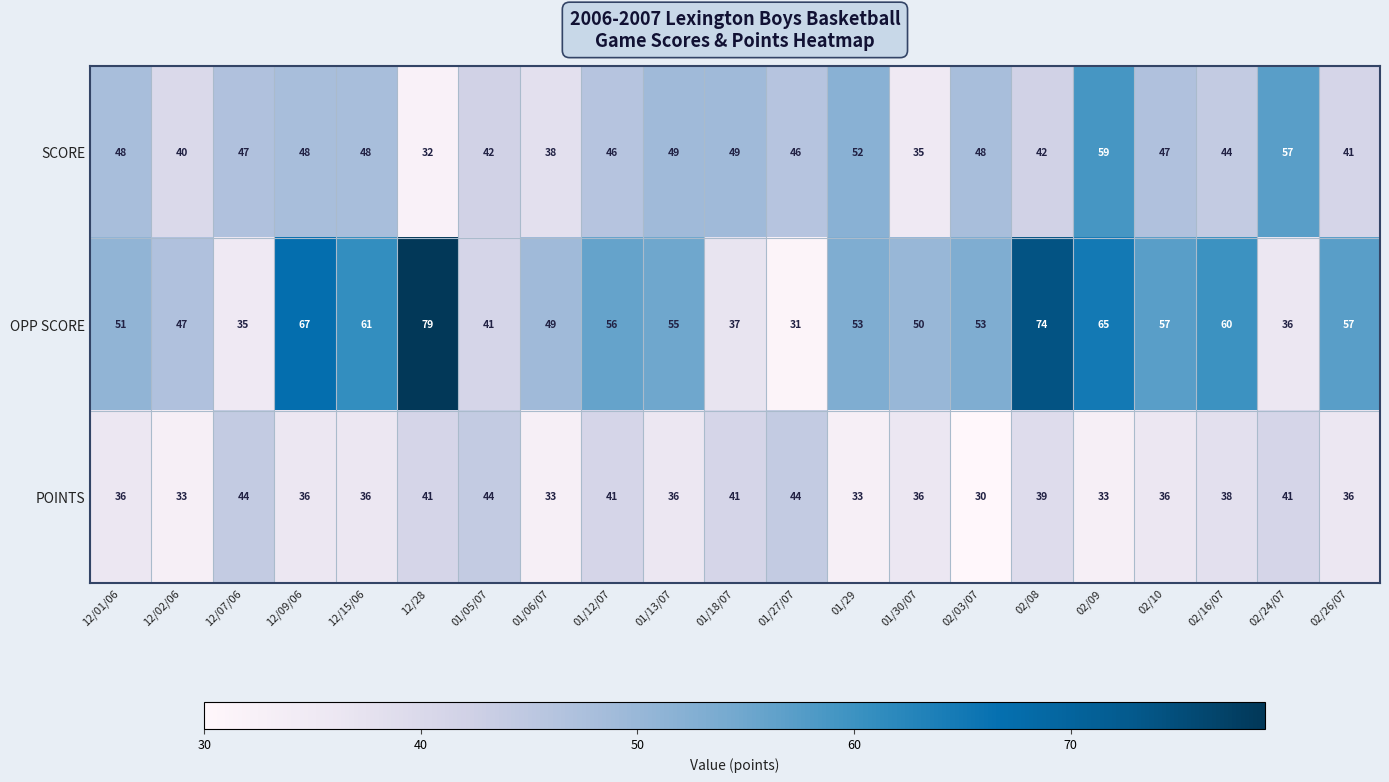

What is the total value across all series at 02/03/07?

131